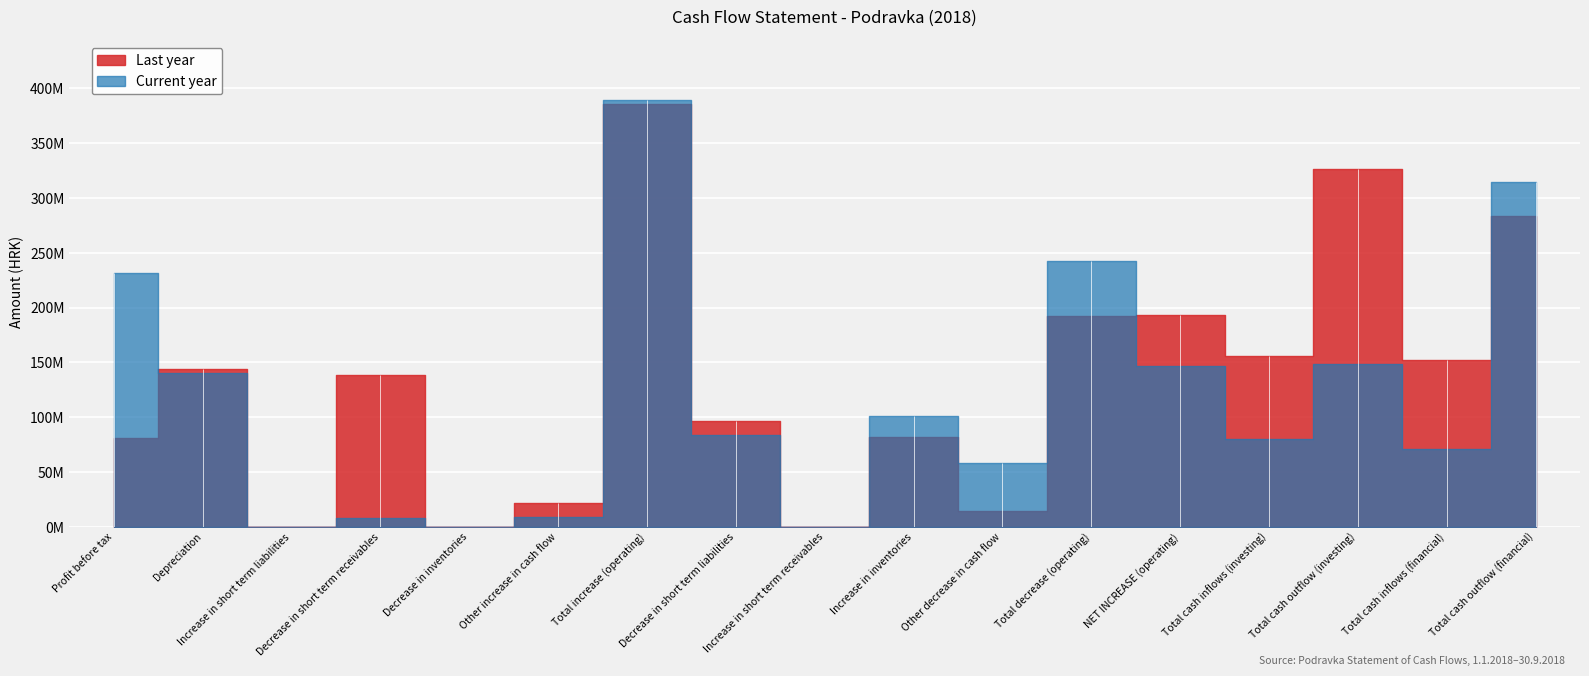

What is the maximum value for Current year?

388946711.4